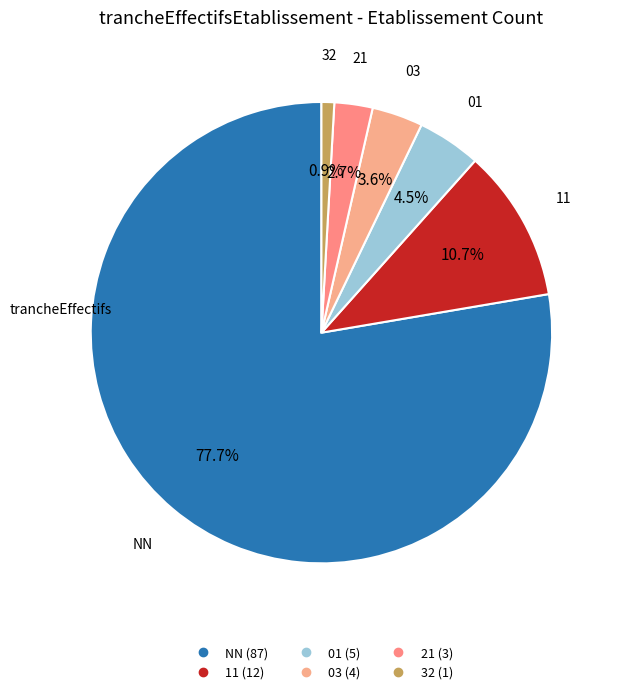

To the nearest percent, what is the combined percentage of 32 and 03?

4%